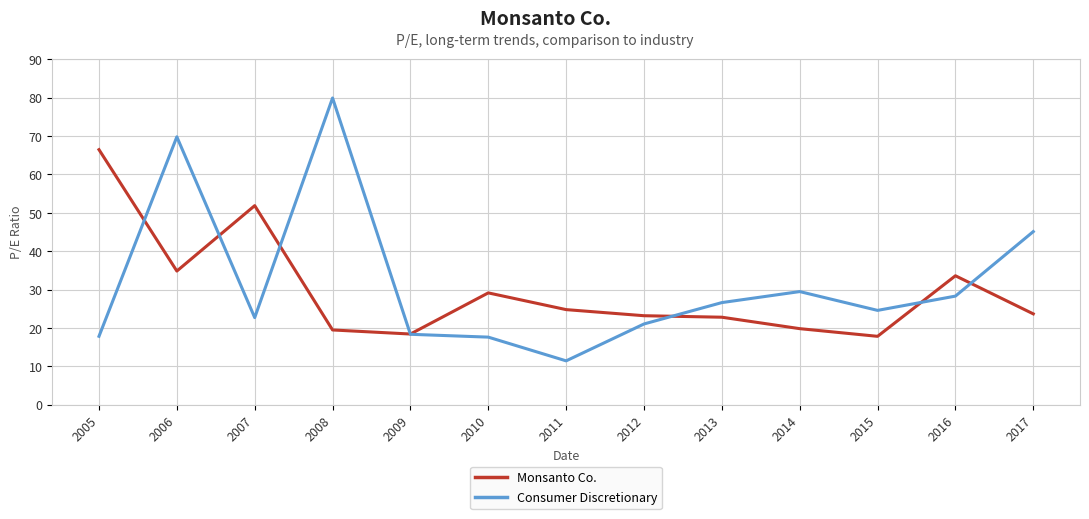

Does the chart display data point markers on the line(s)?

No